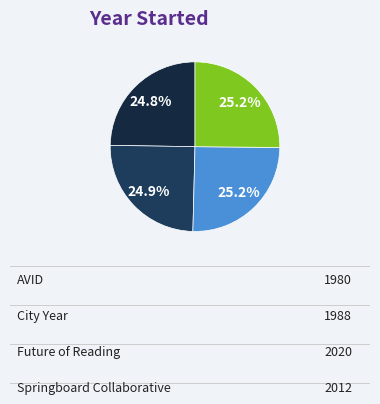

To the nearest percent, what is the average slice percentage?

25%